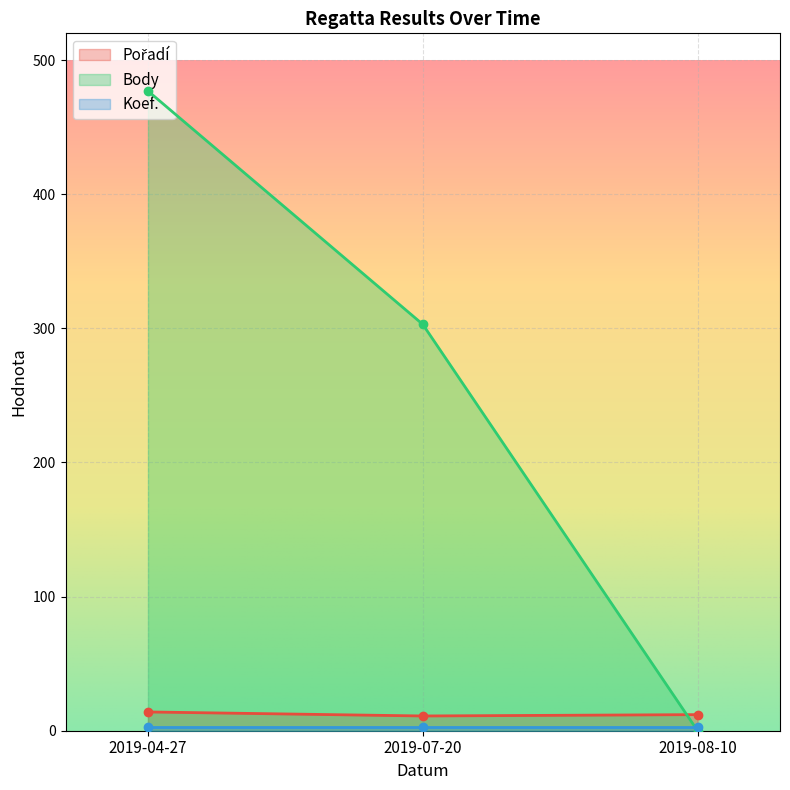

How many Body values are between 0 and 477?

3